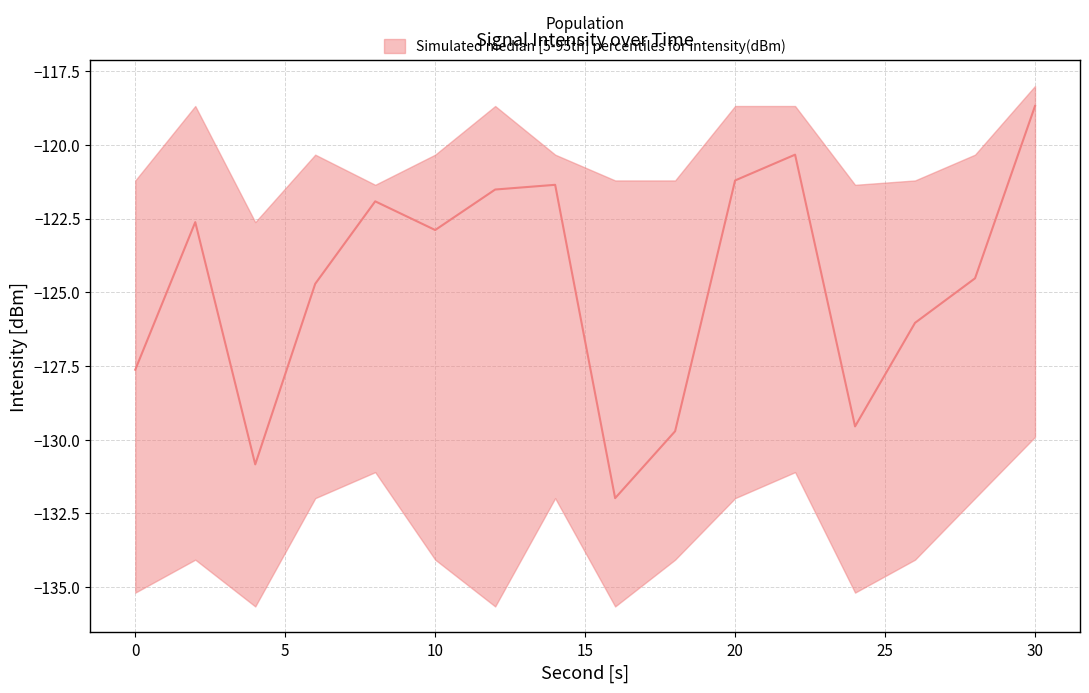

What is the maximum value shown in the chart?

-118.0